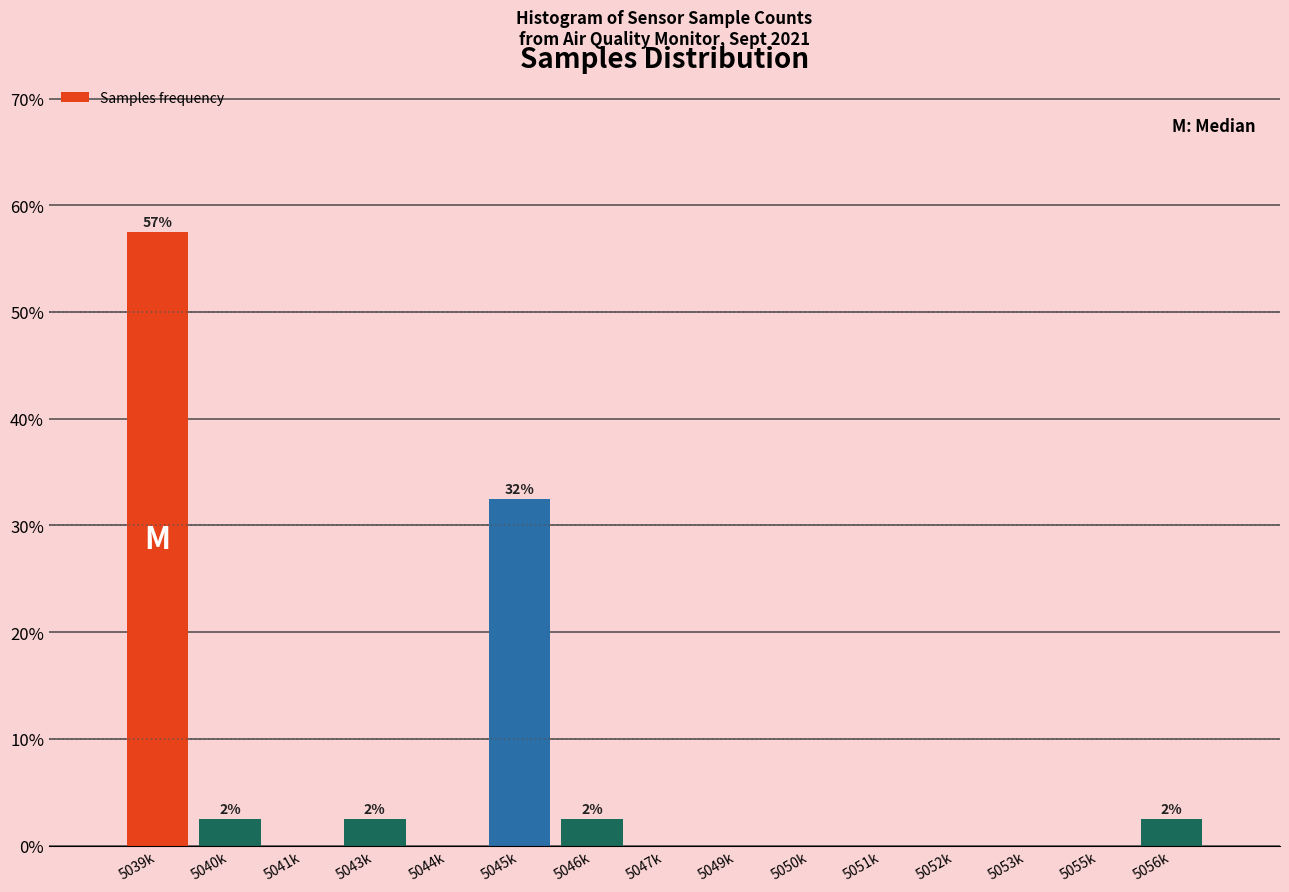

Reading left to right, transcribe all the data shown in this chart.

5039k=57.5	5040k=2.5	5041k=0.0	5043k=2.5	5044k=0.0	5045k=32.5	5046k=2.5	5047k=0.0	5049k=0.0	5050k=0.0	5051k=0.0	5052k=0.0	5053k=0.0	5055k=0.0	5056k=2.5